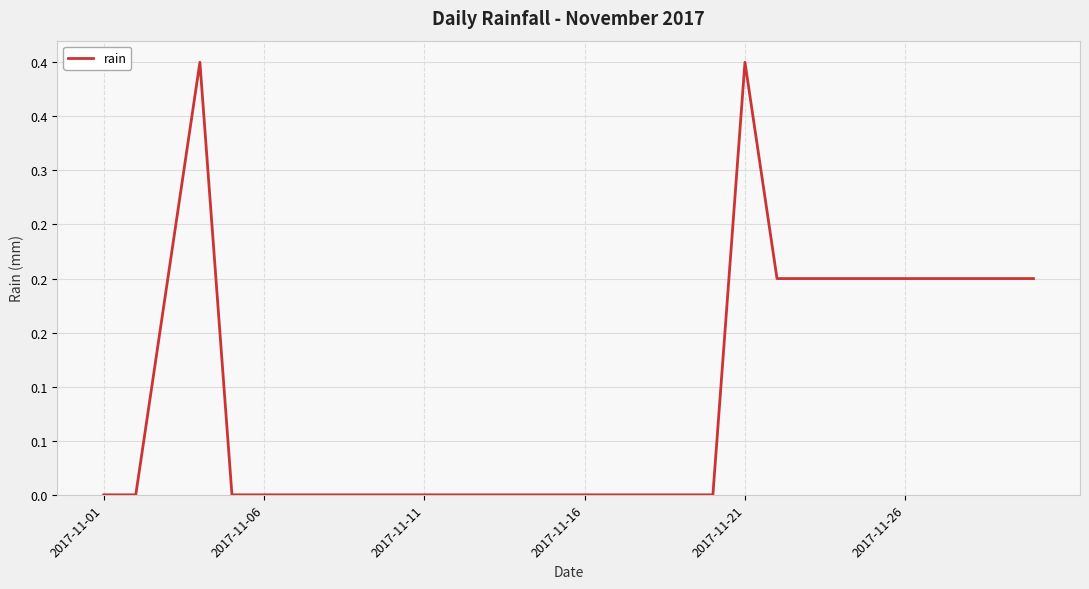

Where is the data nearest to the value 0?

2017-11-01